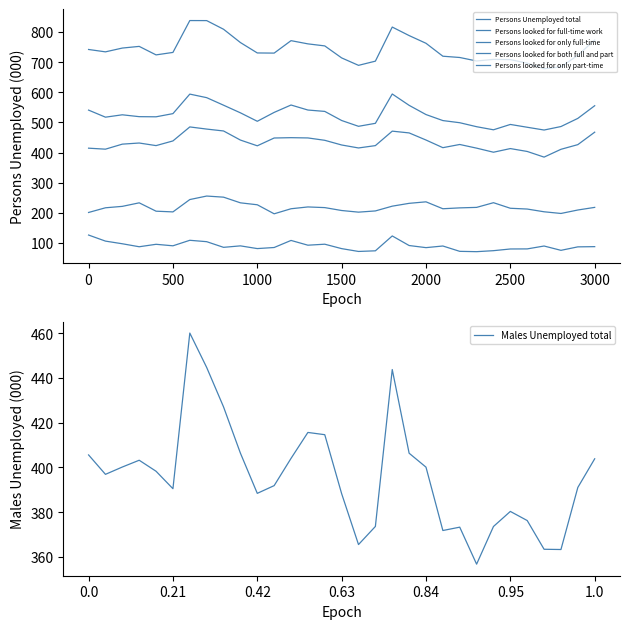

What is the minimum value shown in the chart?

71.1